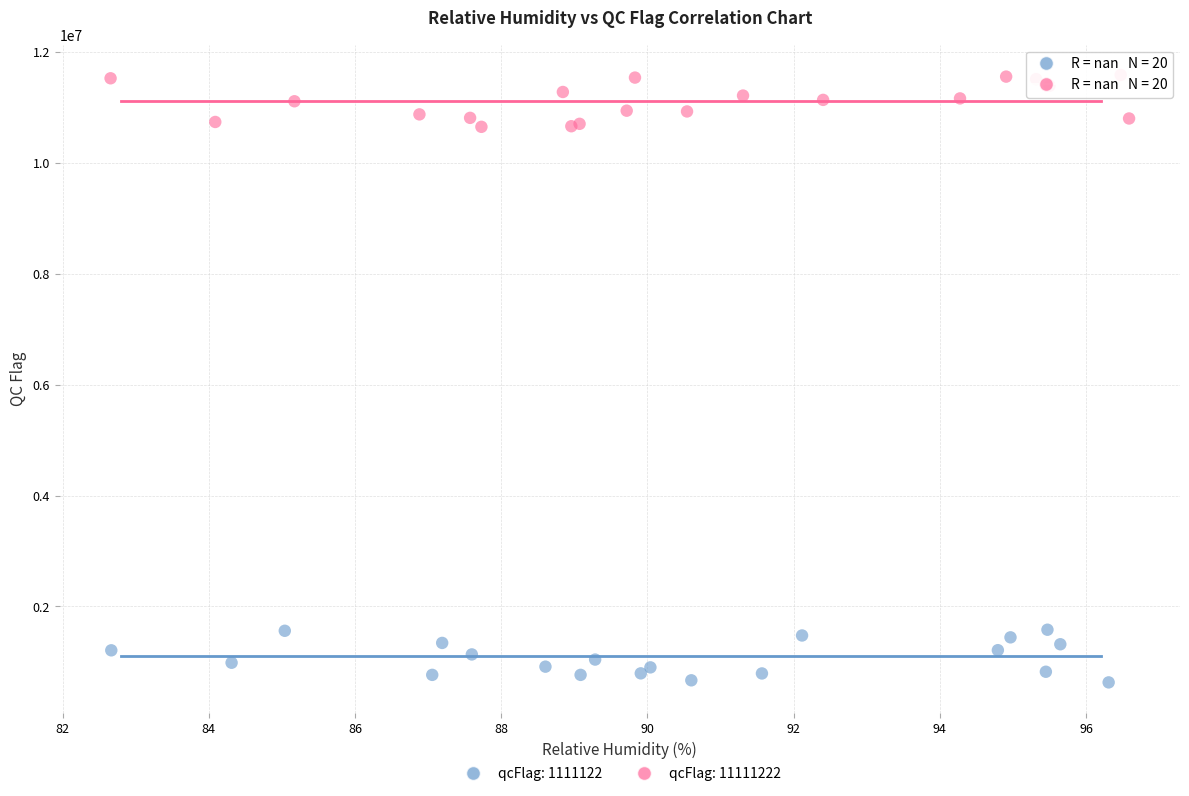

Which series contains the lowest Y value?

qcFlag: 1111122